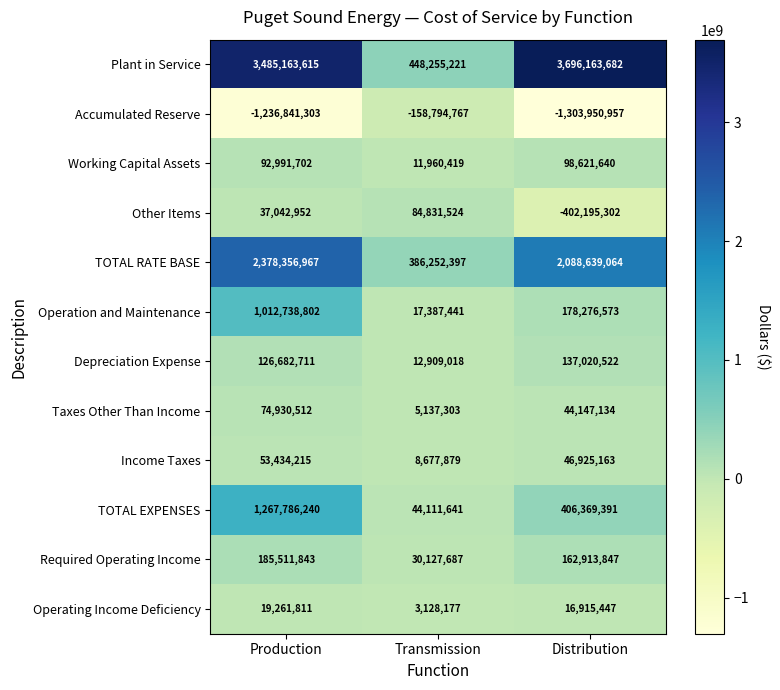

How many distinct data groups are displayed?

12